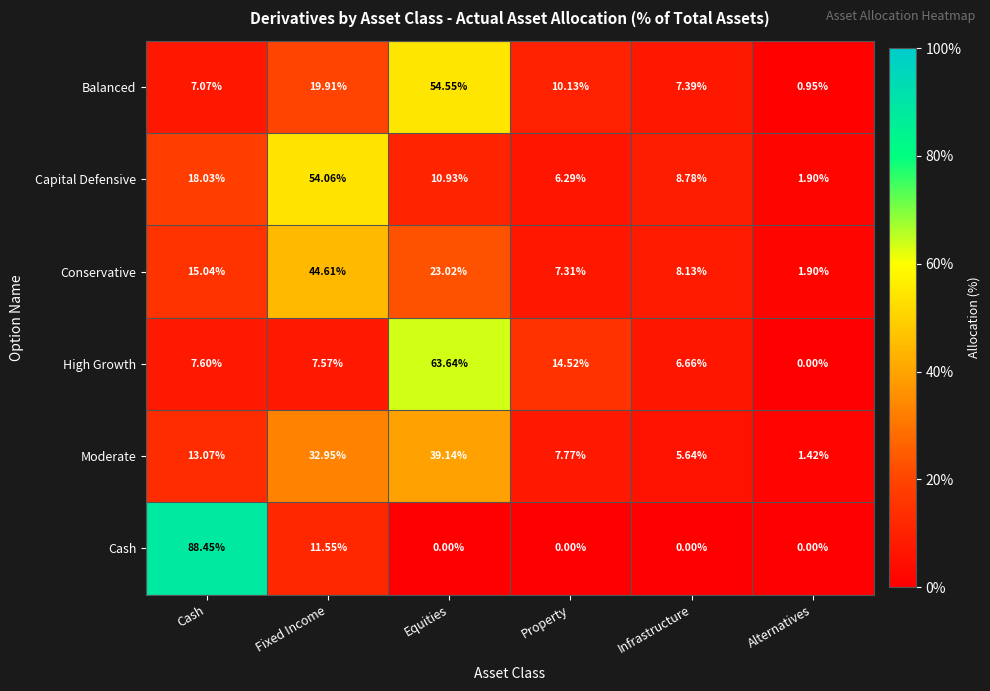

Which series has the largest total across all categories?

Conservative